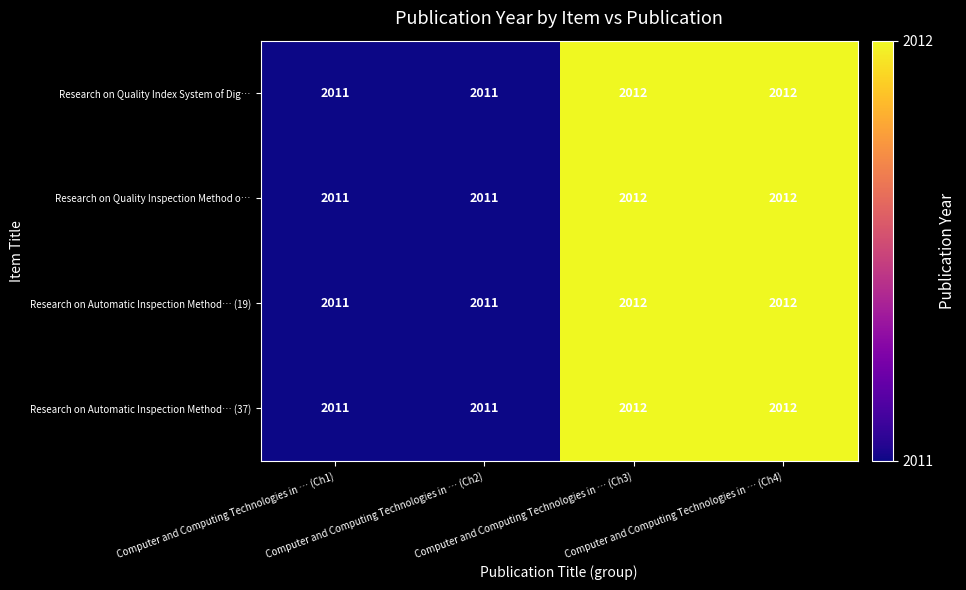

What is the minimum value shown in the chart?

2011